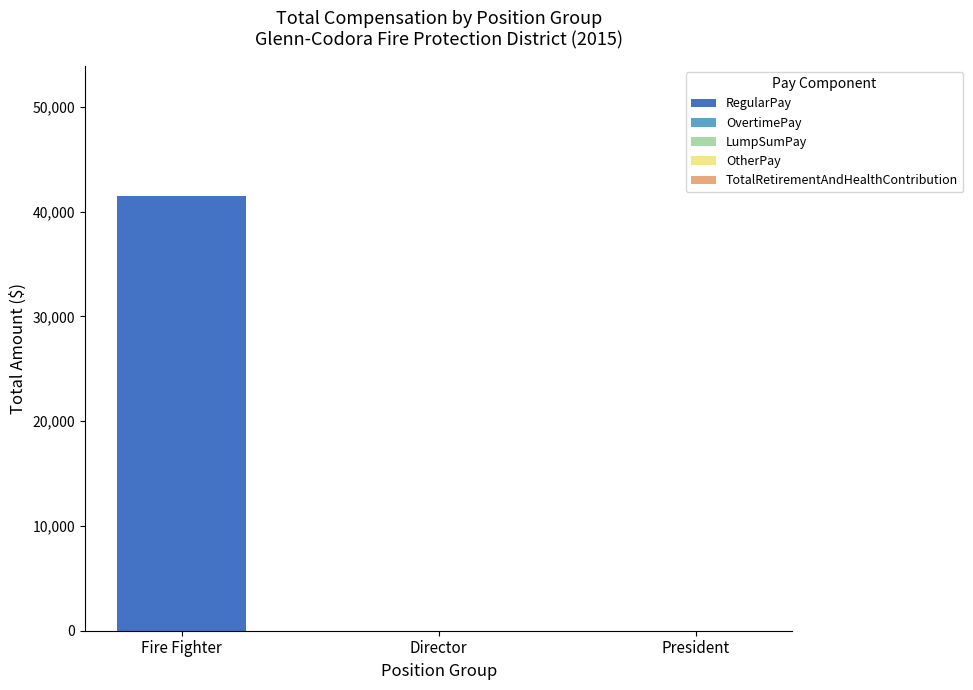

Which has a higher value, President or Fire Fighter?

Fire Fighter